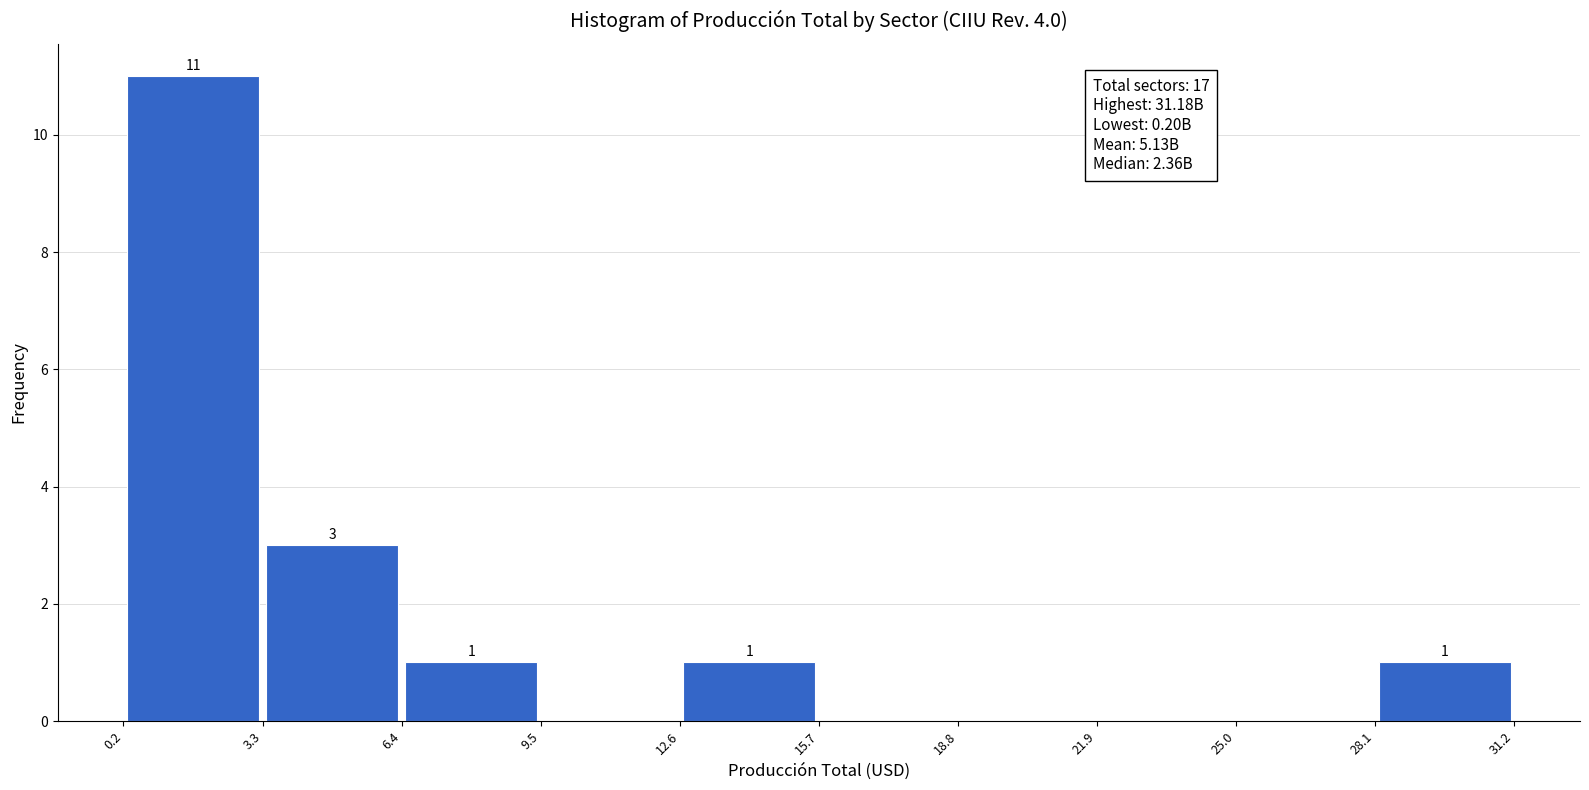

Over which range of the x-axis is the bar tallest?

0.2 to 3.3